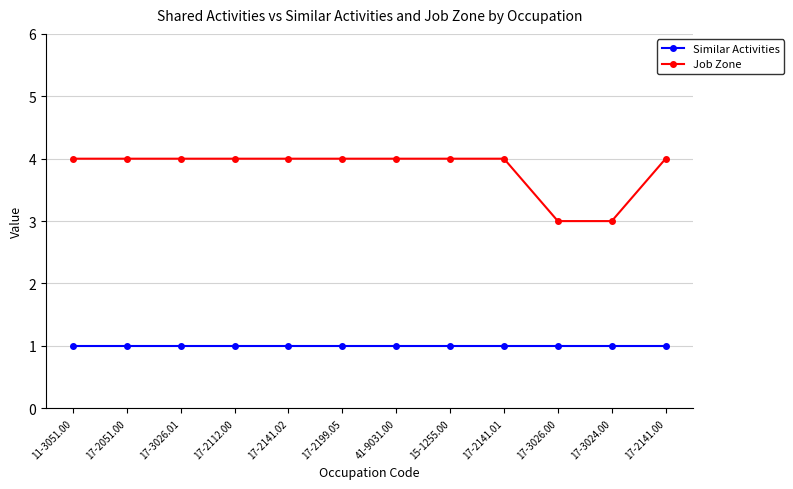

At 17-3024.00, list the series in order from largest to smallest.

Job Zone, Similar Activities